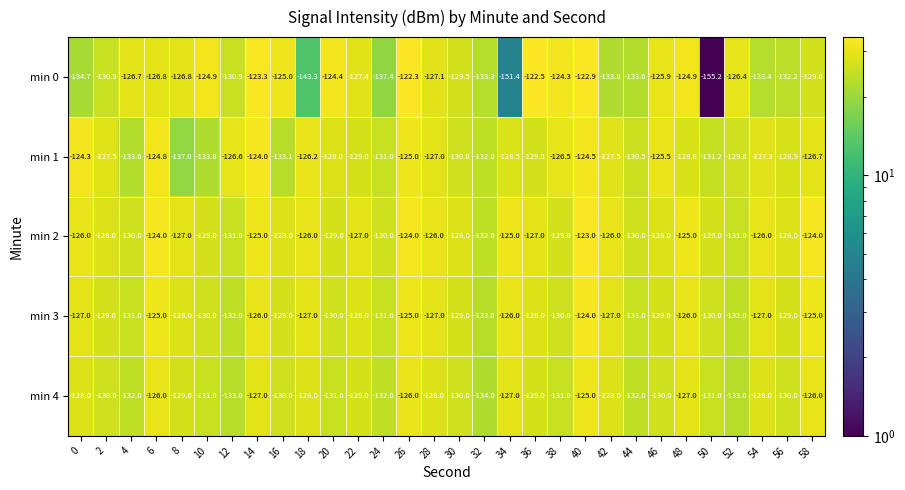

What is the total value across all series at 24?

-661.4